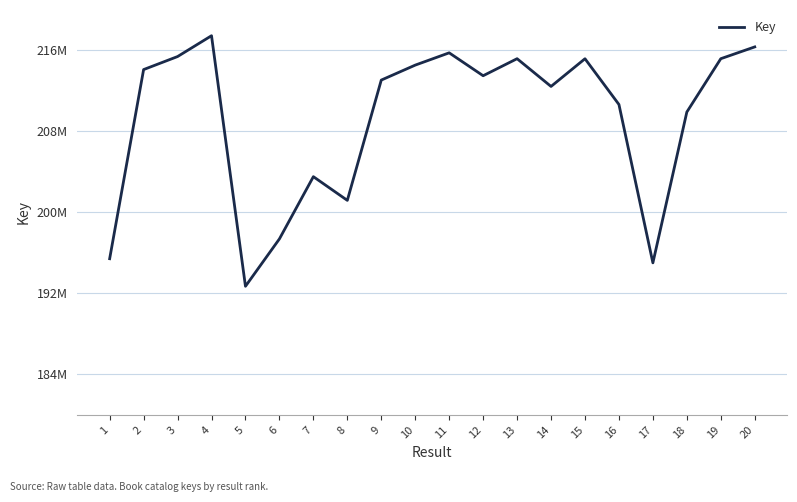

Is this an area chart (filled region under the line)?

No